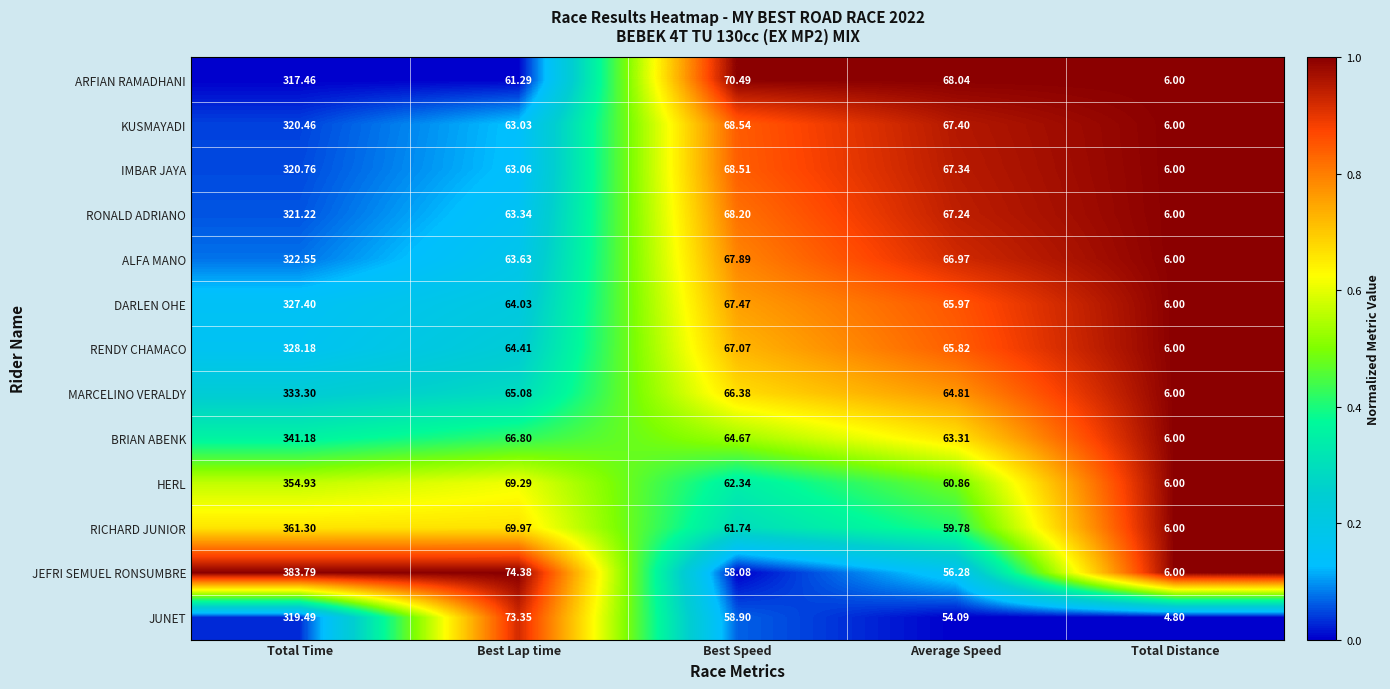

Count the number of categories in the chart.

5